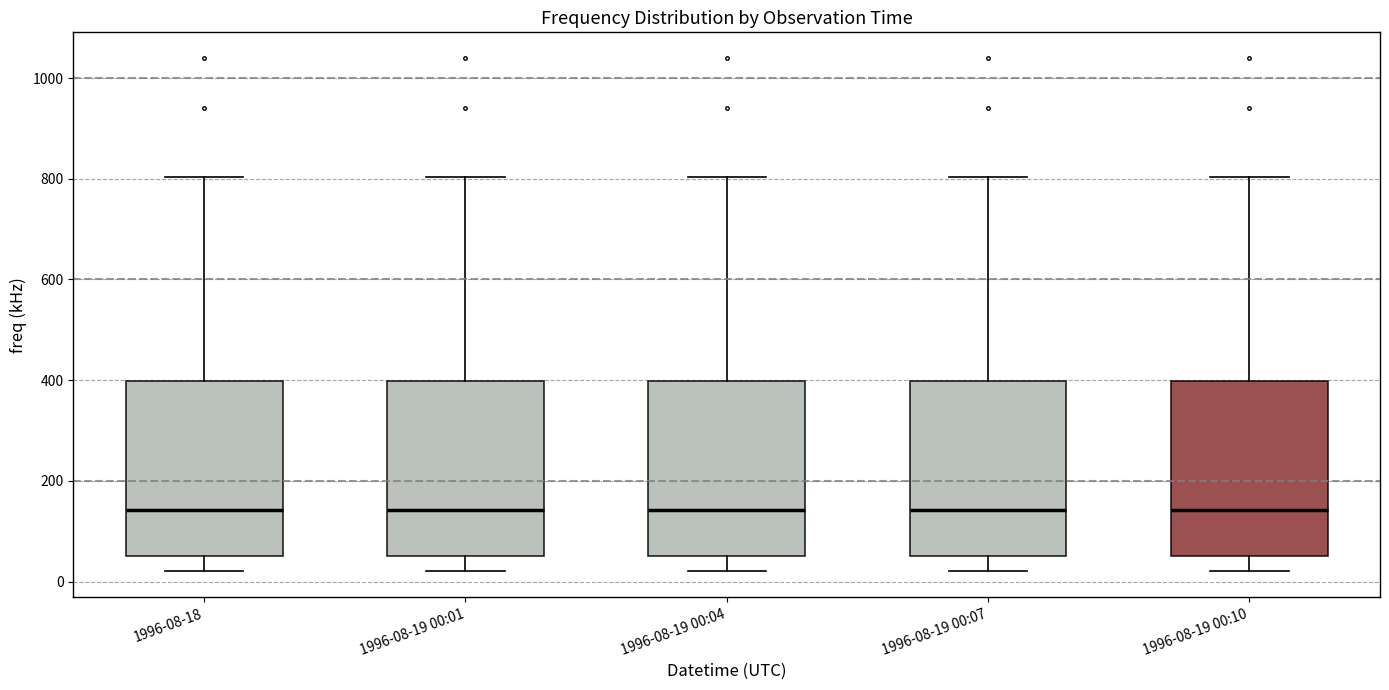

Reading left to right, transcribe this box plot: for each box, give where its median line is, the range the box spans, and where its two whiskers end, as read against the y-axis. The values are not printed on the chart, so give them approximately, as read against the axis.

1996-08-18: median 140, box 60 to 400, whiskers 20 to 800
1996-08-19 00:01: median 140, box 60 to 400, whiskers 20 to 800
1996-08-19 00:04: median 140, box 60 to 400, whiskers 20 to 800
1996-08-19 00:07: median 140, box 60 to 400, whiskers 20 to 800
1996-08-19 00:10: median 140, box 60 to 400, whiskers 20 to 800